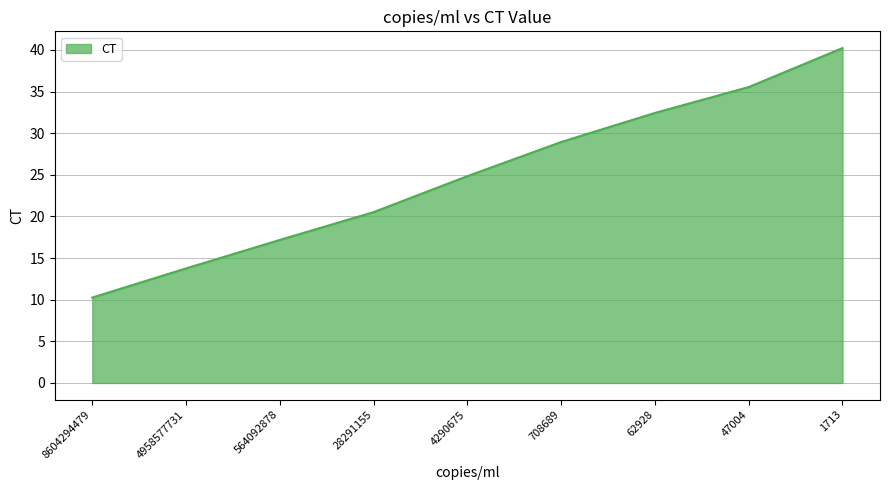

Where does the data first go above 24?

4290675